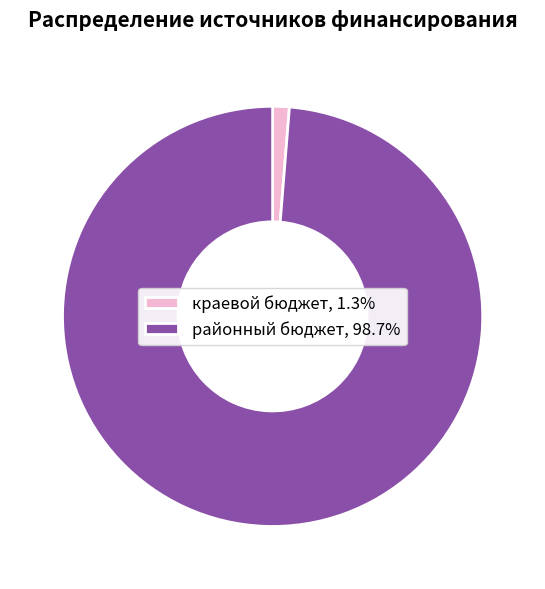

What is the ratio of the value at районный бюджет, 98.7% to the value at краевой бюджет, 1.3%?

77.3